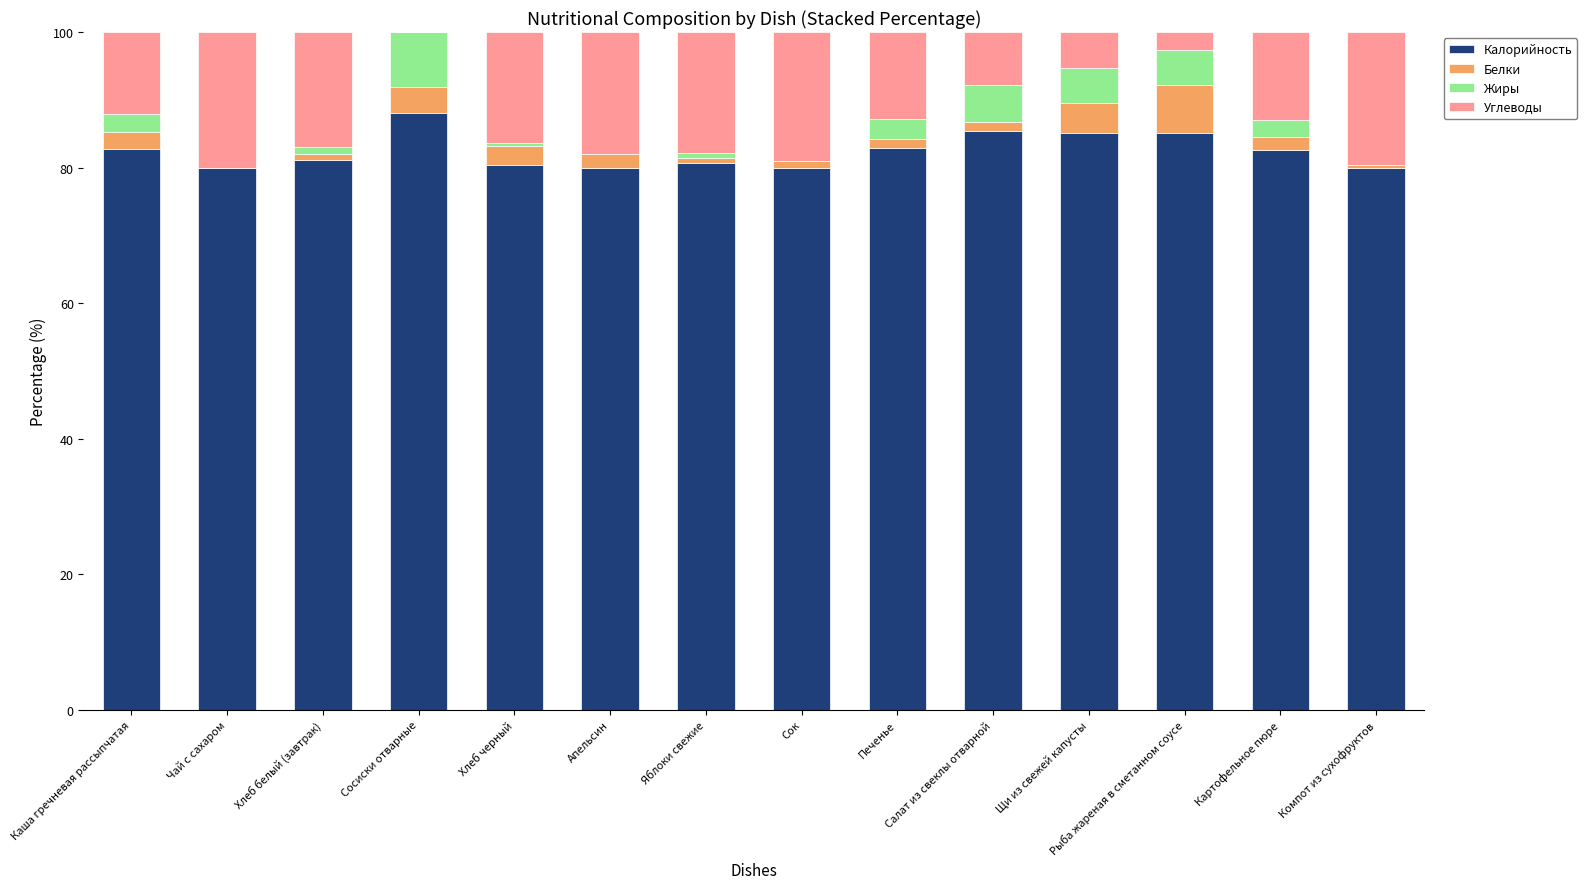

At which label does Калорийность reach its peak?

Сосиски отварные